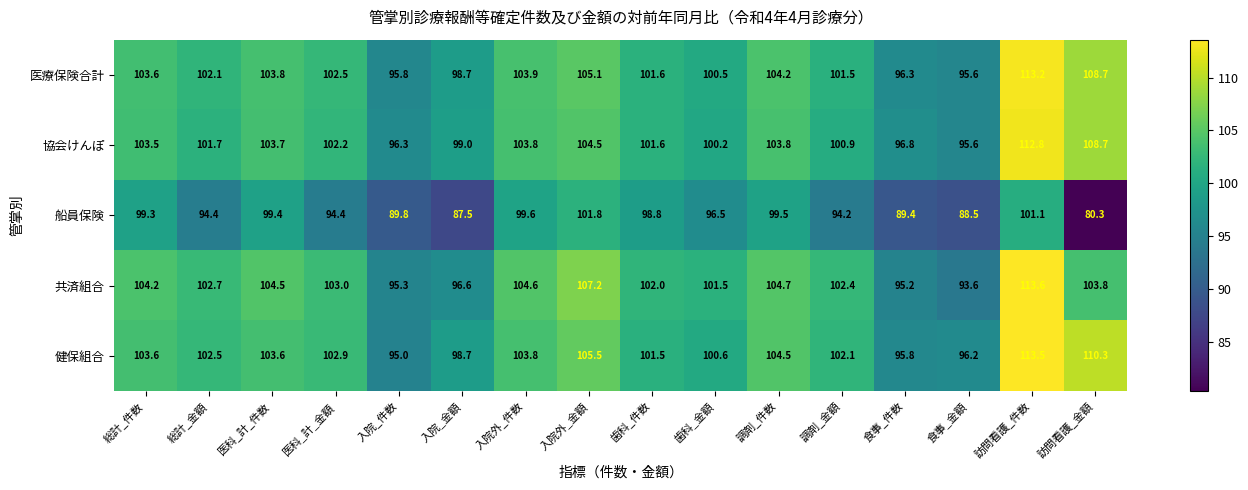

The value of 船員保険 at 訪問看護_金額 is 80.3. True or false?

True